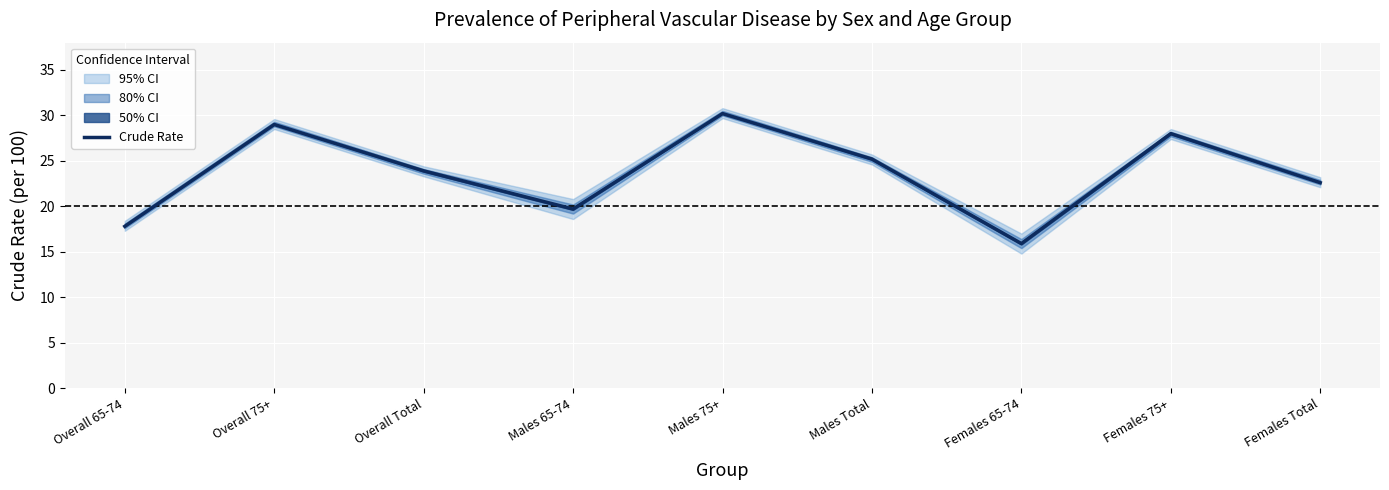

Between Males 75+ and Overall 65-74, which is larger?

Males 75+